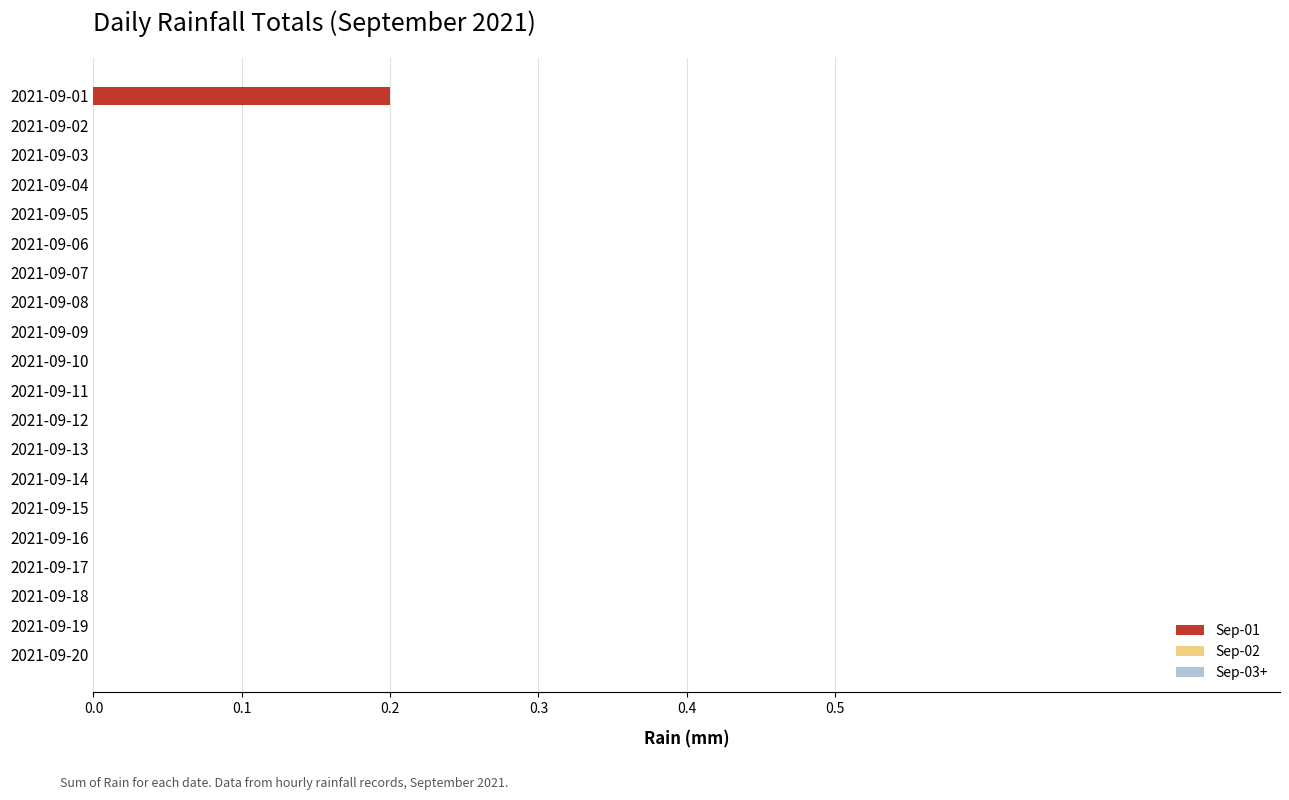

True or false: the data shows 0.1 at 2021-09-07.

False